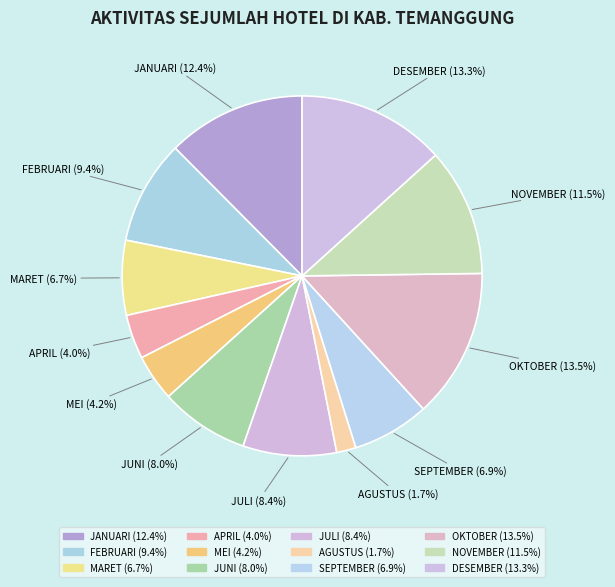

What percentage do JULI and SEPTEMBER together represent?

15.3%